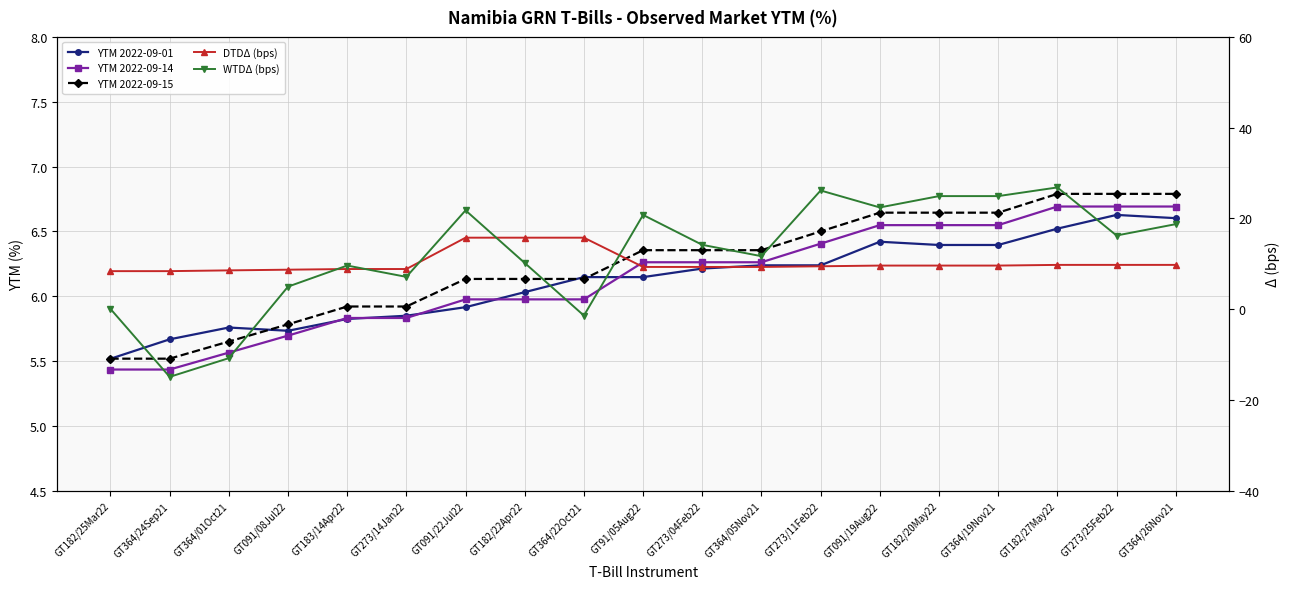

At which label is DTDΔ (bps) closest to 12?

GT182/27May22